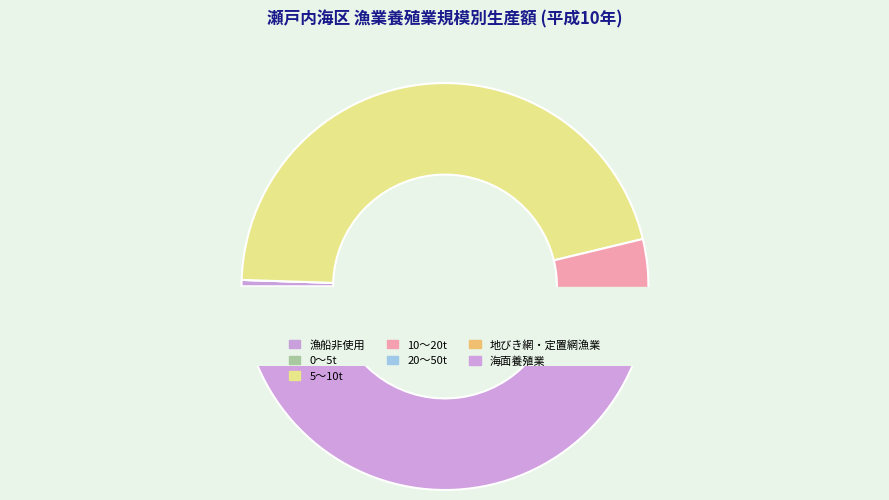

True or false: 10～20t accounts for 4% of the total.

True